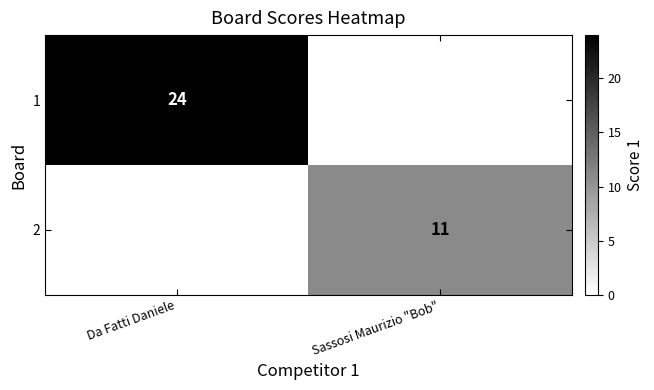

At which category does the chart reach its minimum across all series?

Sassosi Maurizio "Bob"